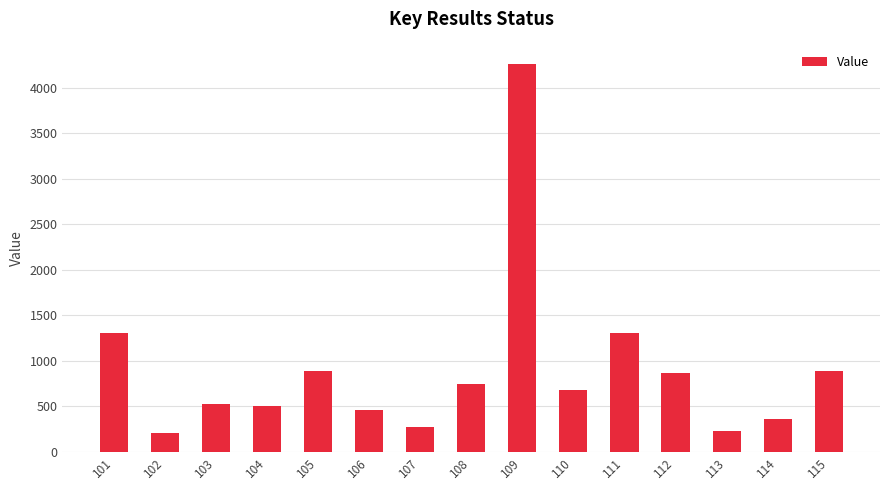

What is the minimum value shown in the chart?

210